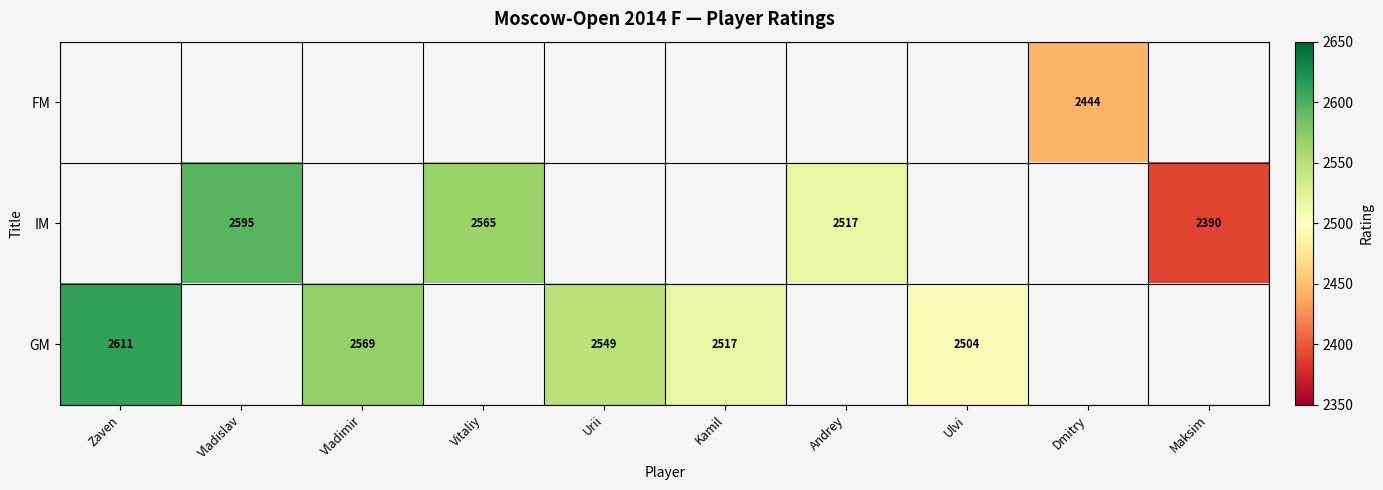

True or false: IM has a value of 4231 at Maksim.

False